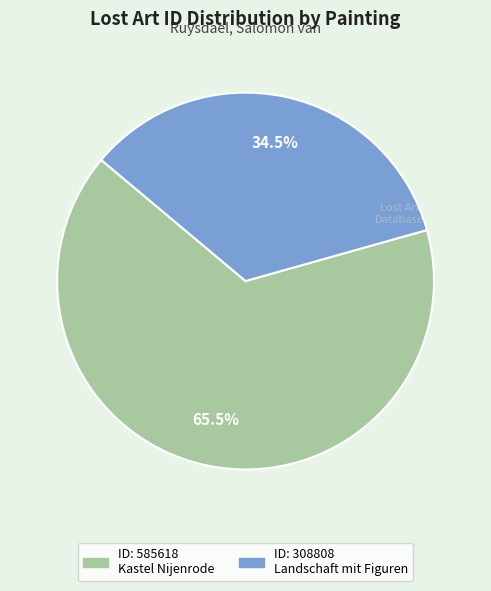

Does any single category account for the majority?

Yes